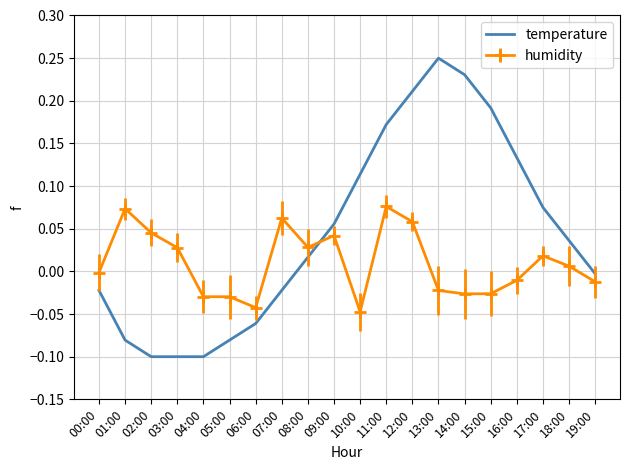

At 15:00, list the series in order from largest to smallest.

temperature, humidity